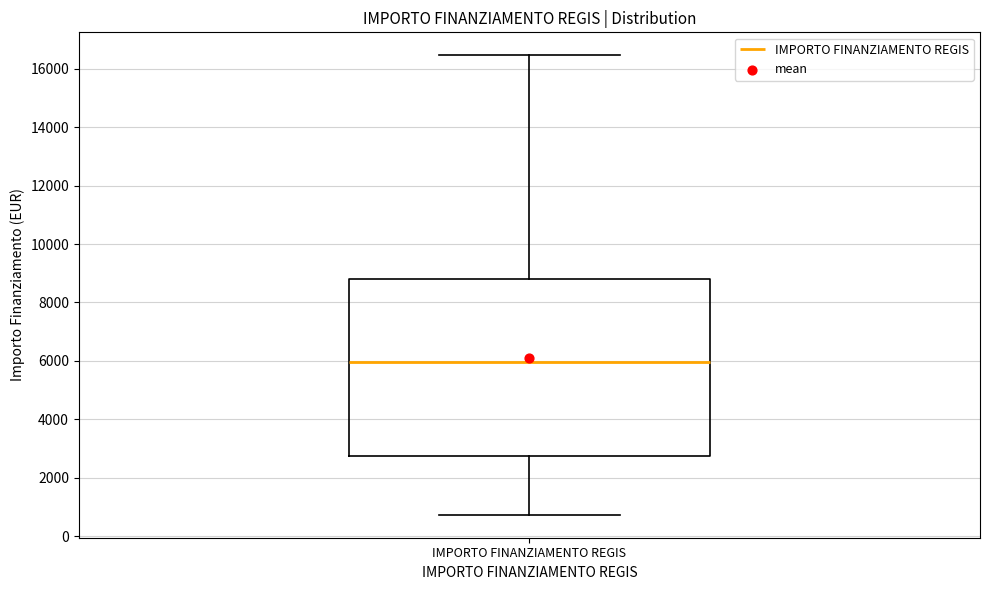

Transcribe this box plot: give where the median line is, the range the box spans, and where the two whiskers end, as read against the y-axis. The values are not printed on the chart, so give them approximately, as read against the axis.

median 6000, box 2800 to 8800, whiskers 800 to 16400